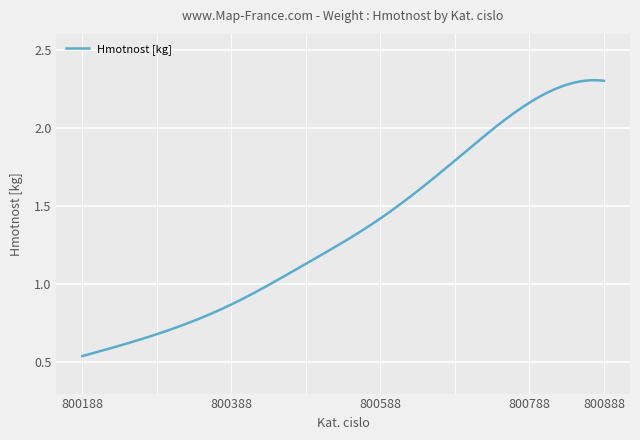

Reading left to right, transcribe all the data shown in this chart.

0.5	0.7	0.9	1.1	1.4	1.8	2.2	2.3